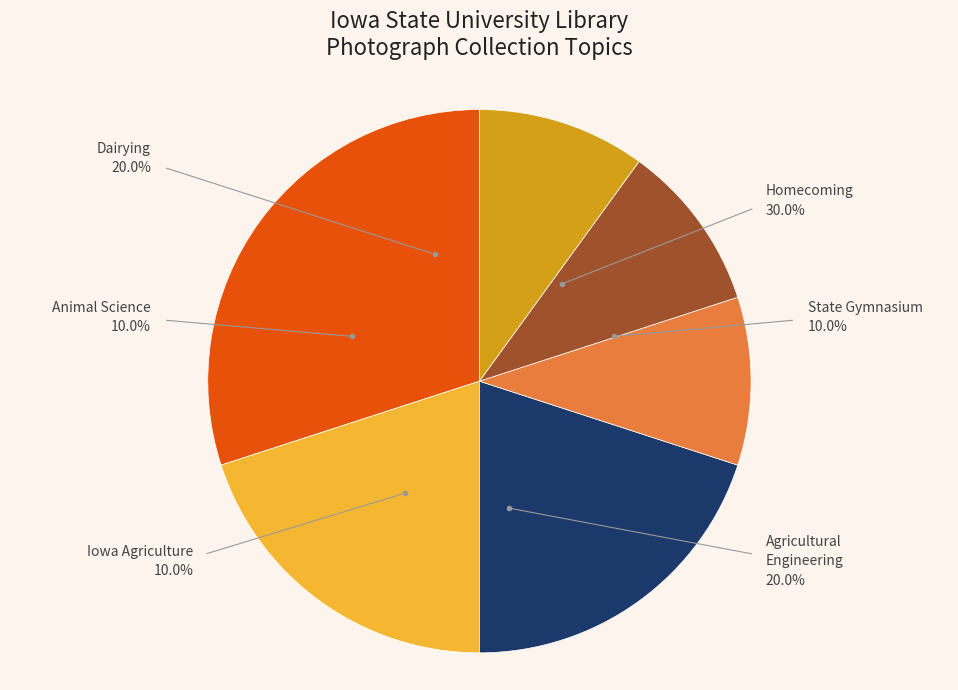

Count the number of slices in the pie.

6